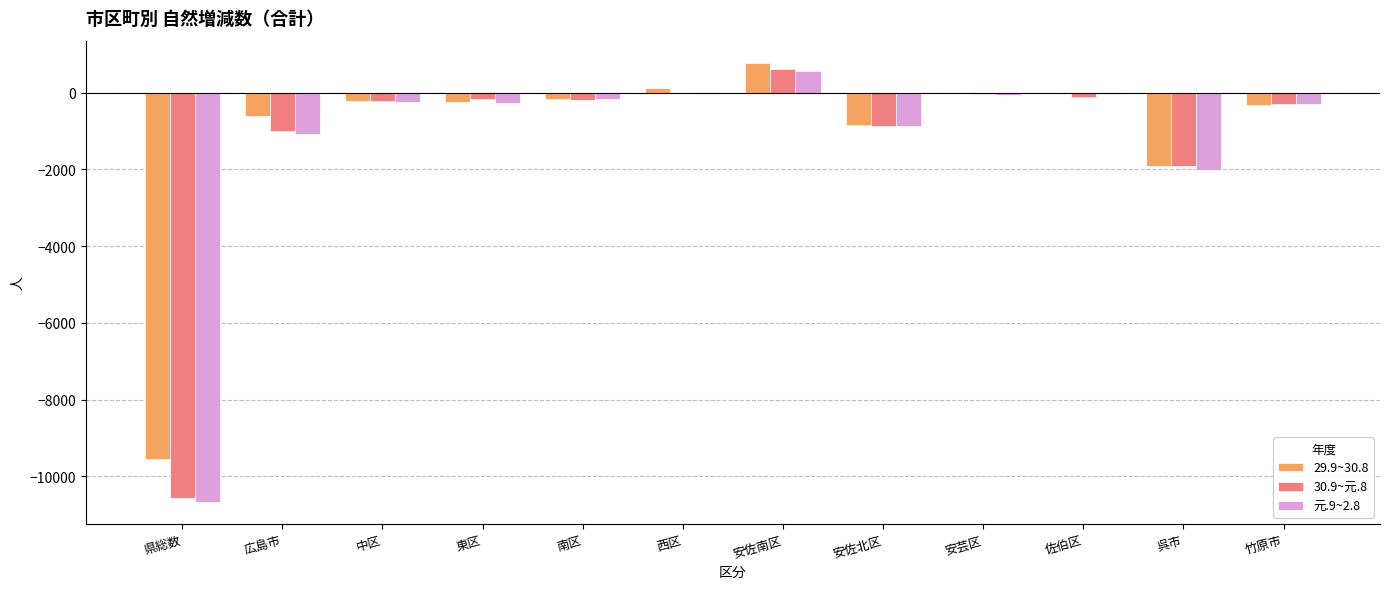

The value of 29.9~30.8 at 佐伯区 is -21. True or false?

True